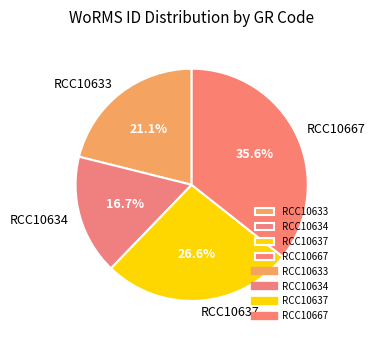

Count the number of slices in the pie.

4